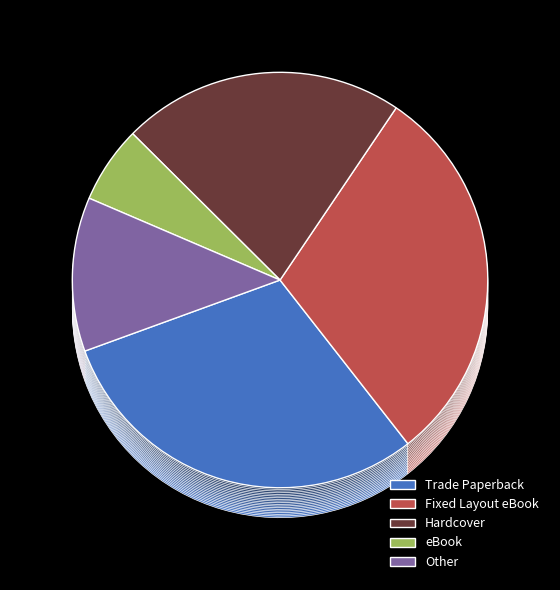

To the nearest percent, what is the average slice percentage?

20%